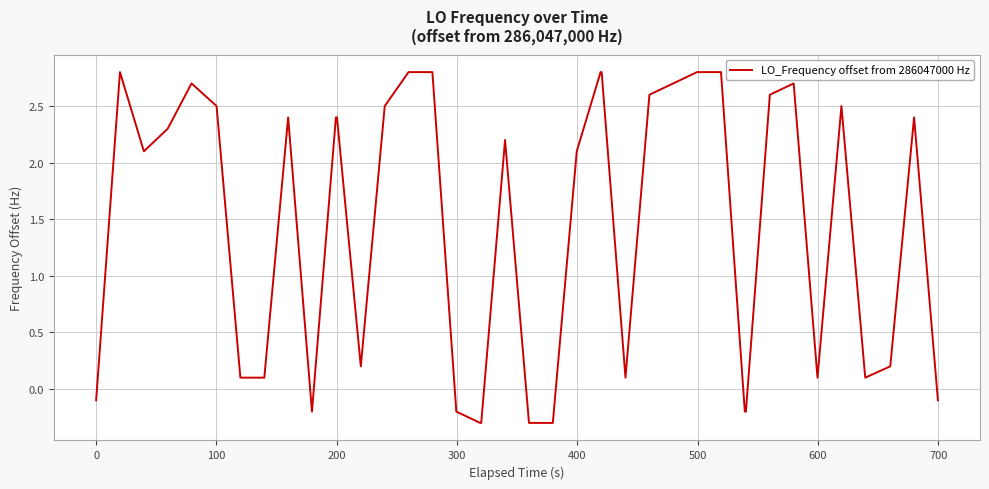

Is this an area chart (filled region under the line)?

No